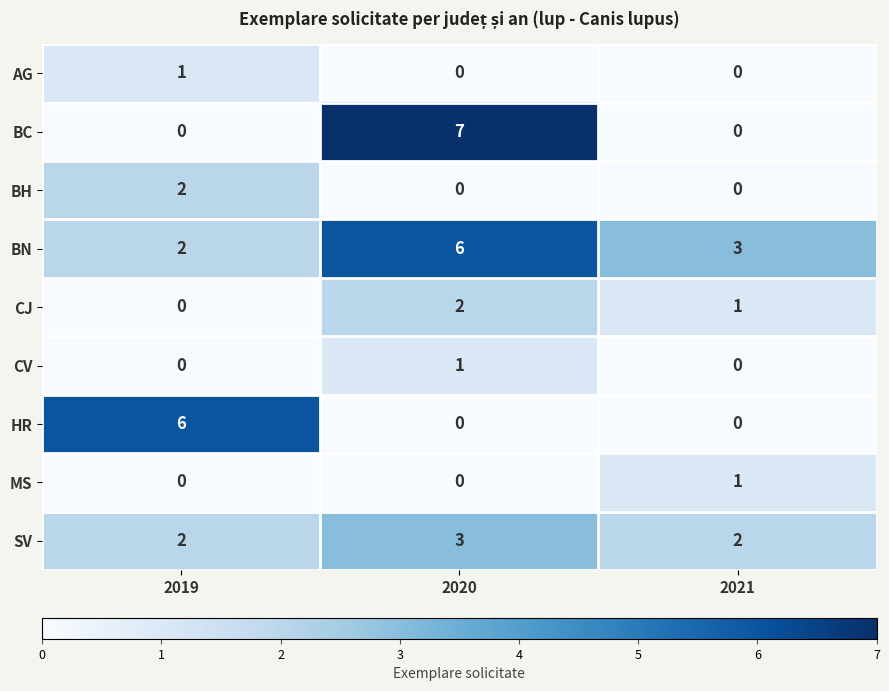

Which series has the largest range (max minus min)?

BC